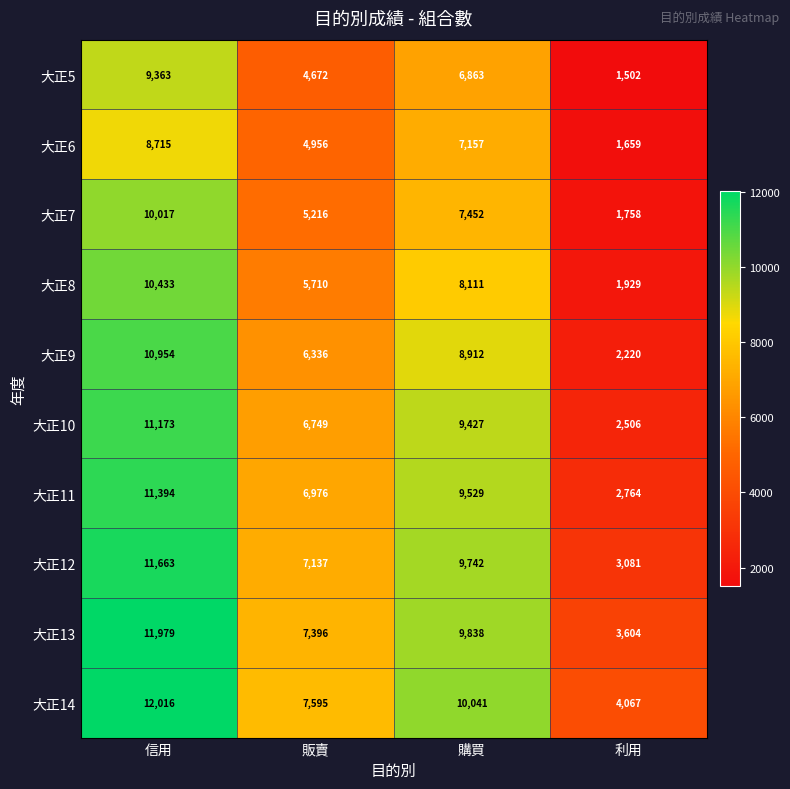

At how many categories does at least one series exceed 2318?

4